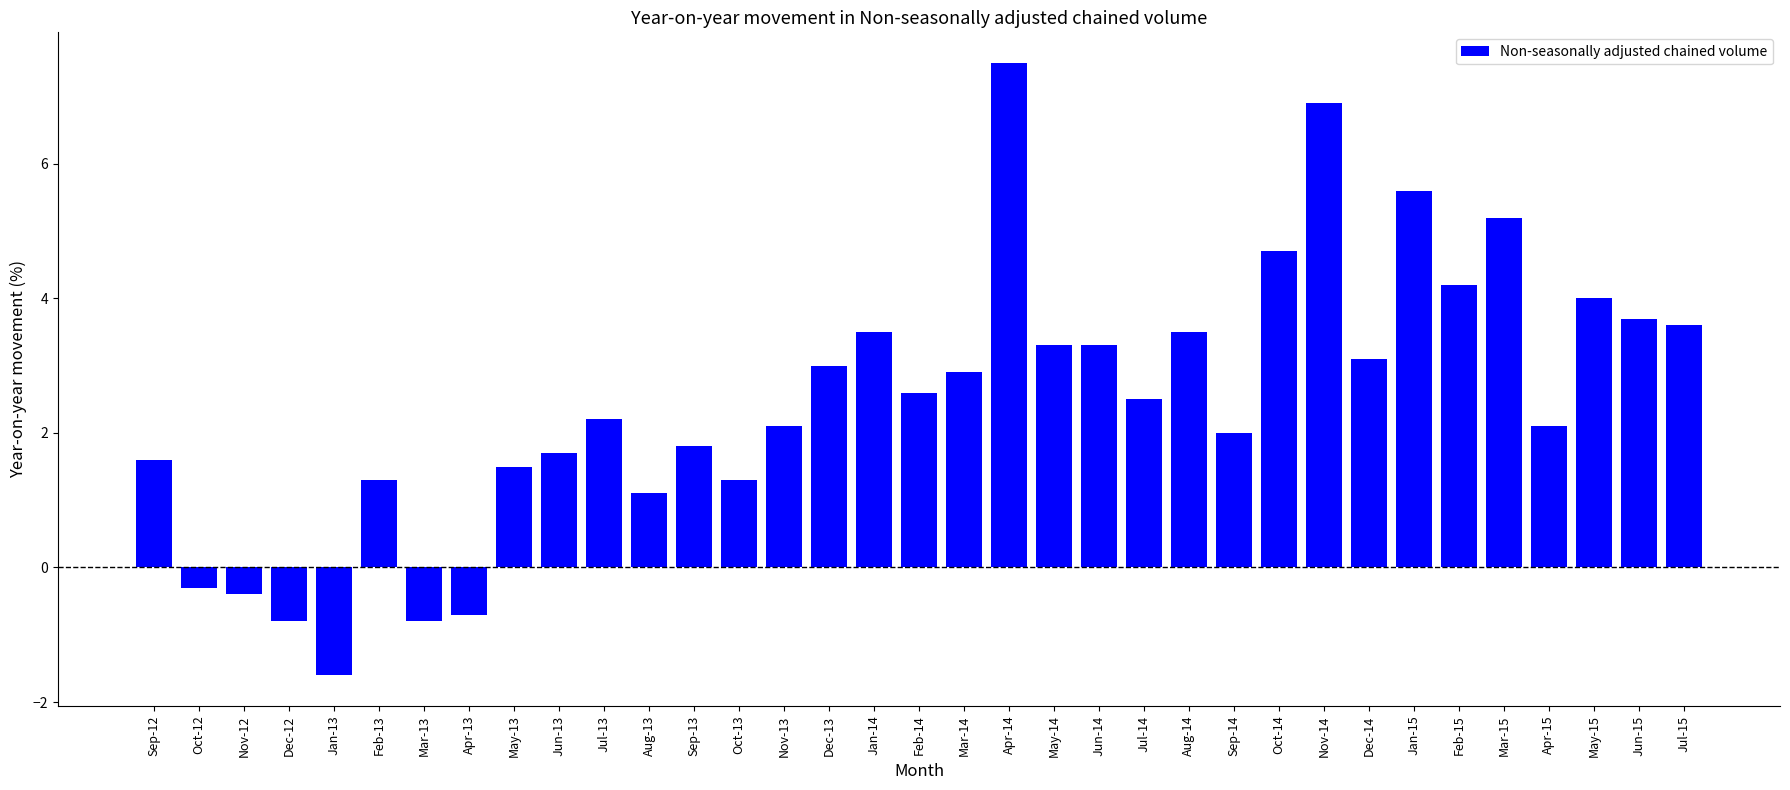

Where does the data first go above 2?

Jul-13